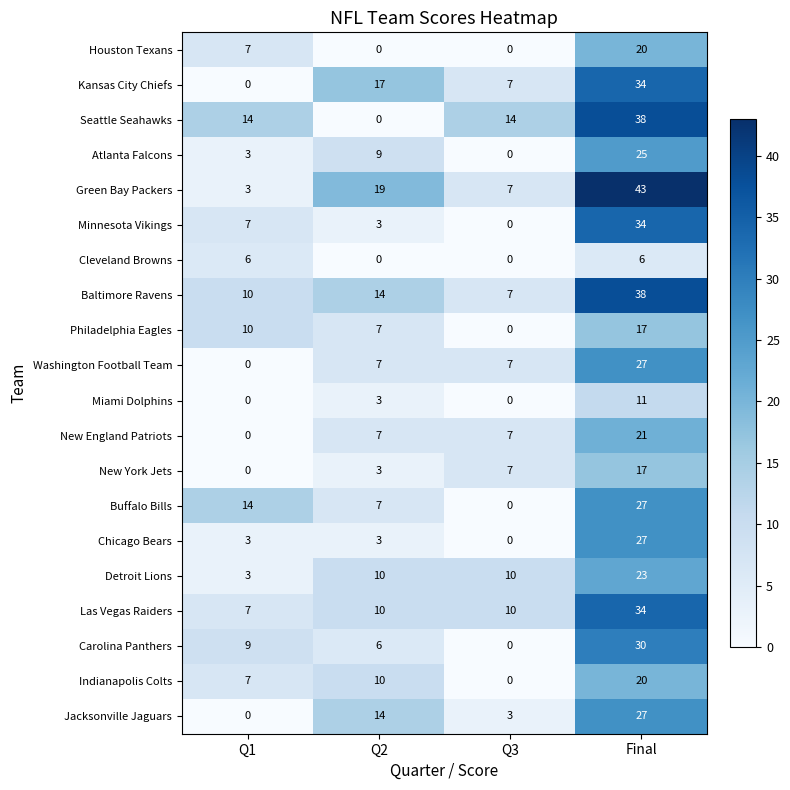

Which series has the widest spread of values?

Green Bay Packers